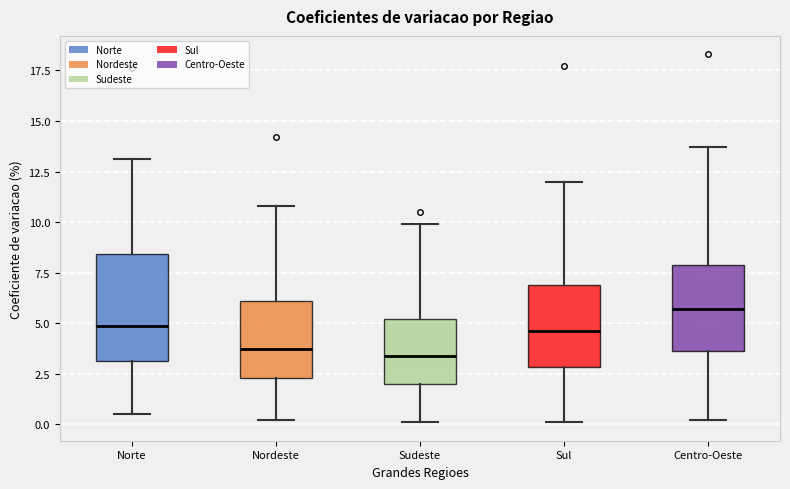

Reading left to right, read every box against the y-axis: the position of its median line, the range the box covers, and the ends of its whiskers. The values are not printed on the chart, so give them approximately, as read against the axis.

Norte: median 5.0, box 3.0 to 8.5, whiskers 0.5 to 13.0
Nordeste: median 4.0, box 2.5 to 6.0, whiskers 0.0 to 11.0
Sudeste: median 3.5, box 2.0 to 5.0, whiskers 0.0 to 10.0
Sul: median 4.5, box 3.0 to 7.0, whiskers 0.0 to 12.0
Centro-Oeste: median 5.5, box 3.5 to 8.0, whiskers 0.0 to 13.5